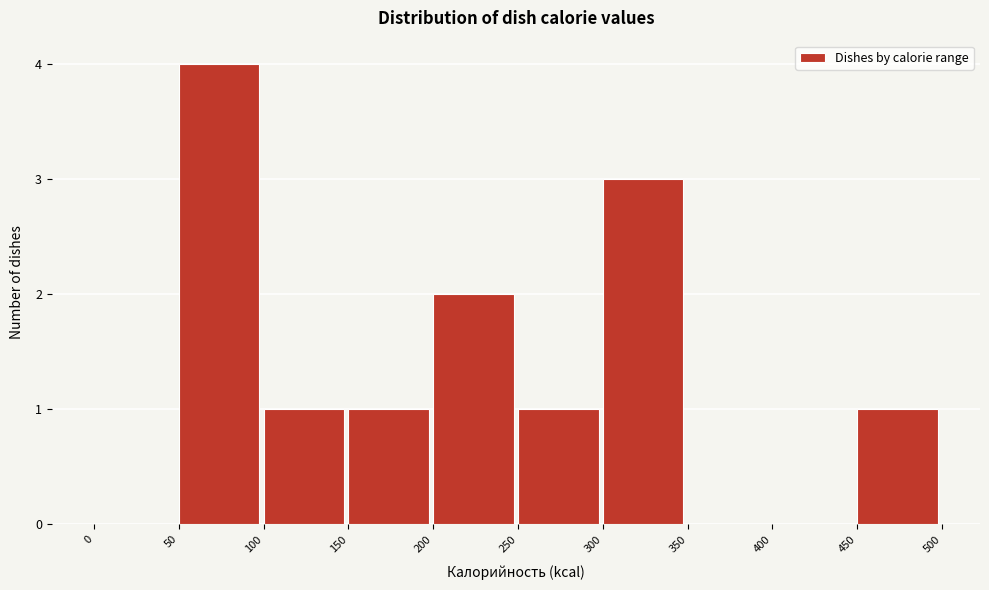

What is the height of the bar covering 100 to 150 on the x-axis? The values are not printed on the chart, so give them approximately, as read against the axis.

1